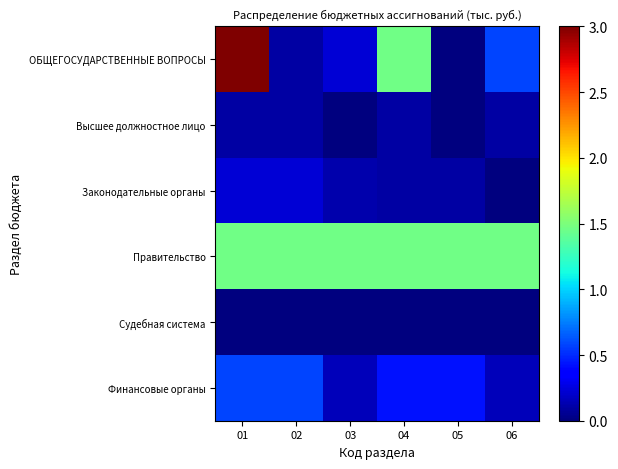

Reading left to right, what are all the values shown in this chart?

ОБЩЕГОСУДАРСТВЕННЫЕ ВОПРОСЫ: 01=3.0	02=0.1	03=0.2	04=1.5	05=0.0	06=0.6
Высшее должностное лицо: 01=0.1	02=0.1	03=0.0	04=0.1	05=0.0	06=0.1
Законодательные органы: 01=0.2	02=0.2	03=0.1	04=0.1	05=0.1	06=0.0
Правительство: 01=1.5	02=1.5	03=1.5	04=1.5	05=1.5	06=1.5
Судебная система: 01=0.0	02=0.0	03=0.0	04=0.0	05=0.0	06=0.0
Финансовые органы: 01=0.6	02=0.6	03=0.2	04=0.4	05=0.4	06=0.2